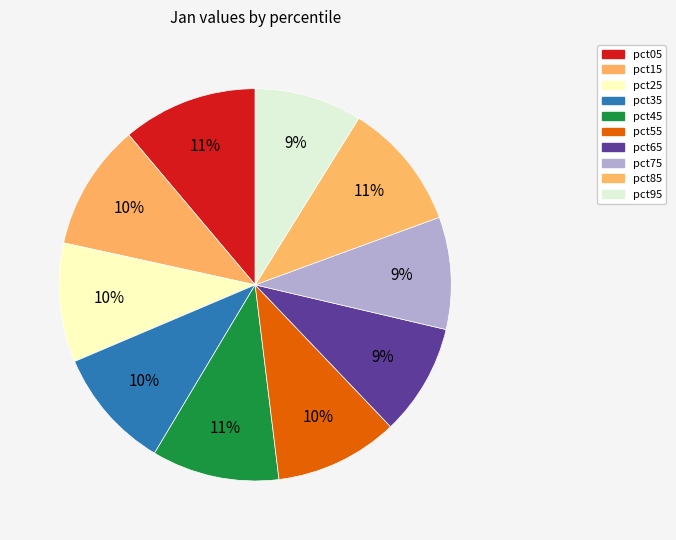

How many segments does this pie chart have?

10